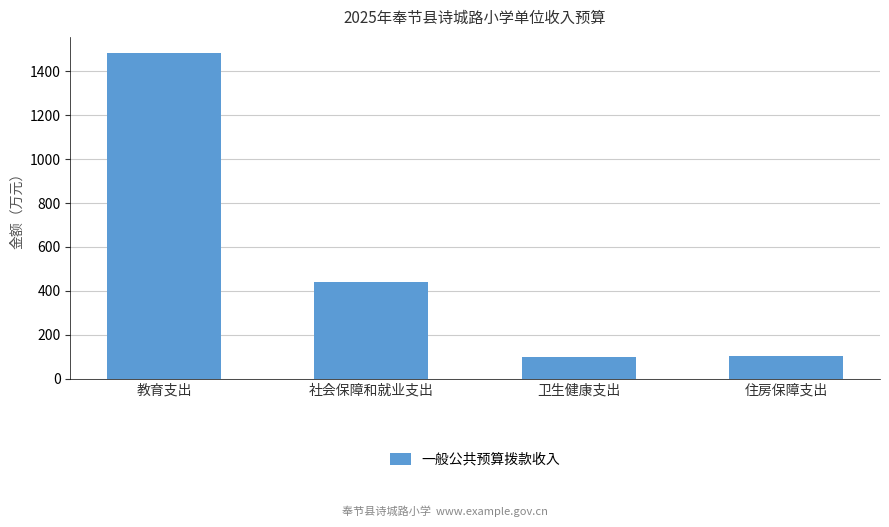

How many data points are less than 441?

2